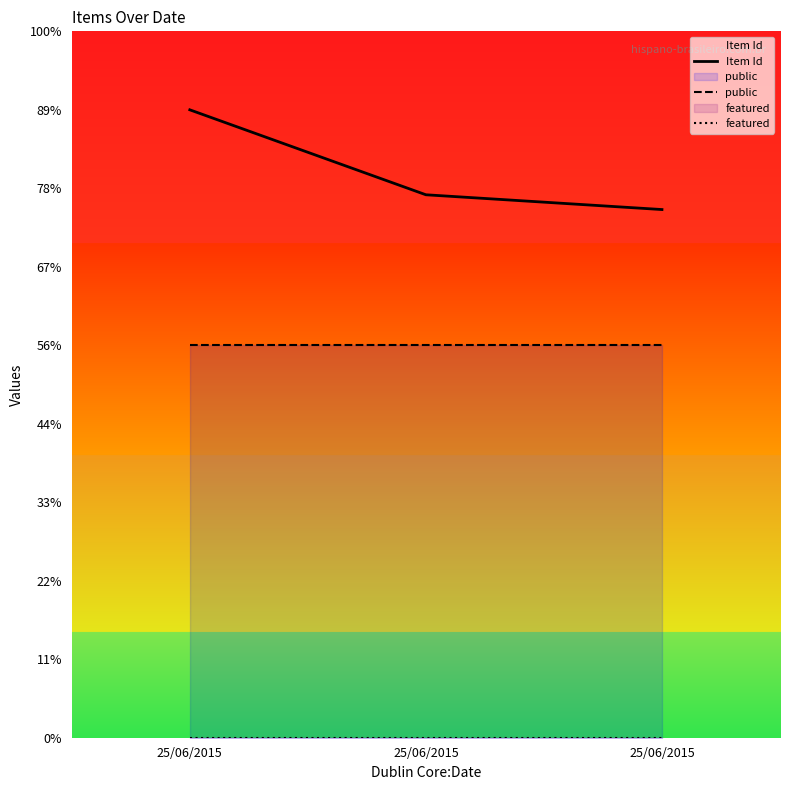

What are all the series names shown in the legend?

Item Id, public, featured